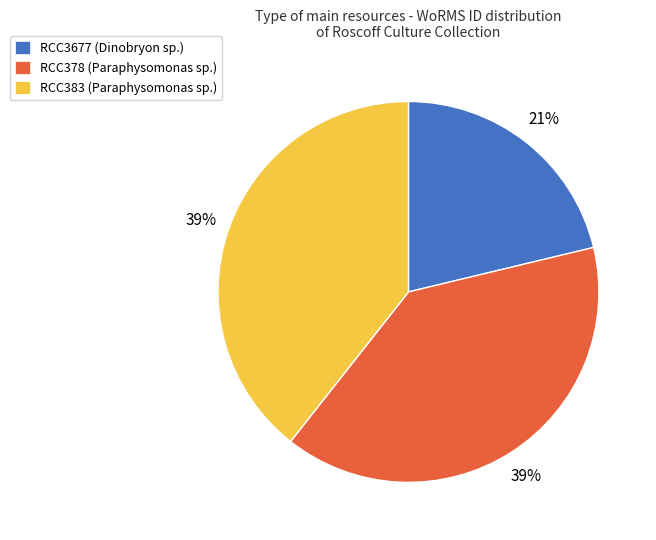

To the nearest percent, what is the average slice percentage?

33%